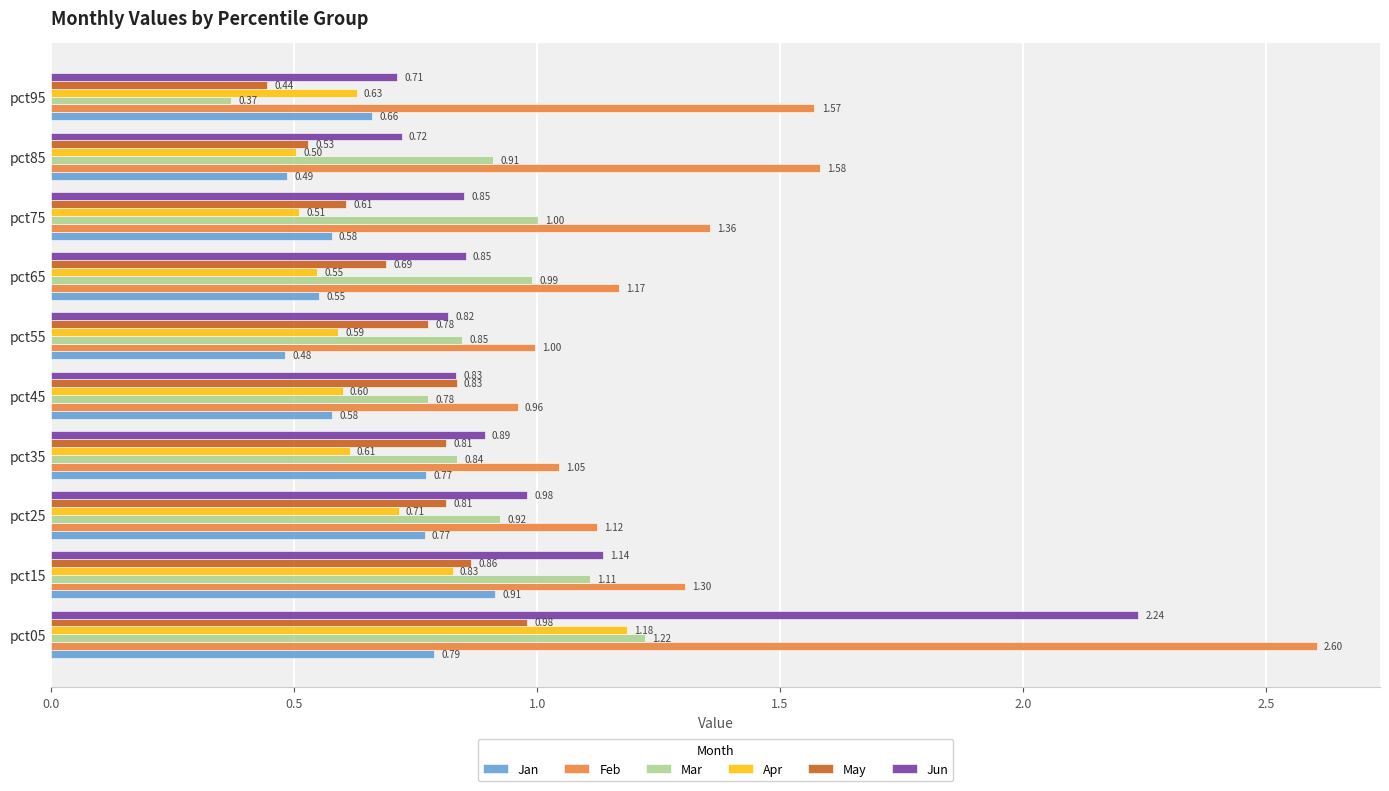

Rank the series by their maximum value, from lowest to highest.

Jan, May, Apr, Mar, Jun, Feb